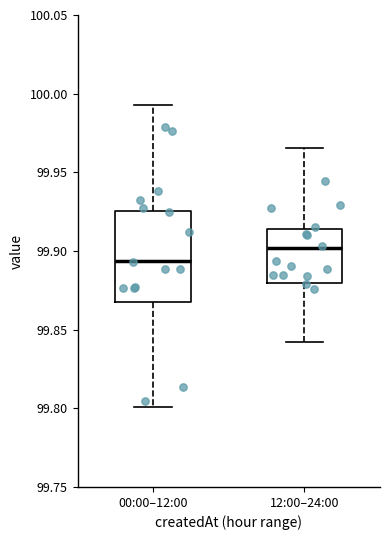

Reading left to right, transcribe this box plot: for each box, give where its median line is, the range the box spans, and where its two whiskers end, as read against the y-axis. The values are not printed on the chart, so give them approximately, as read against the axis.

00:00–12:00: median 99.895, box 99.865 to 99.925, whiskers 99.800 to 99.995
12:00–24:00: median 99.900, box 99.880 to 99.915, whiskers 99.840 to 99.965